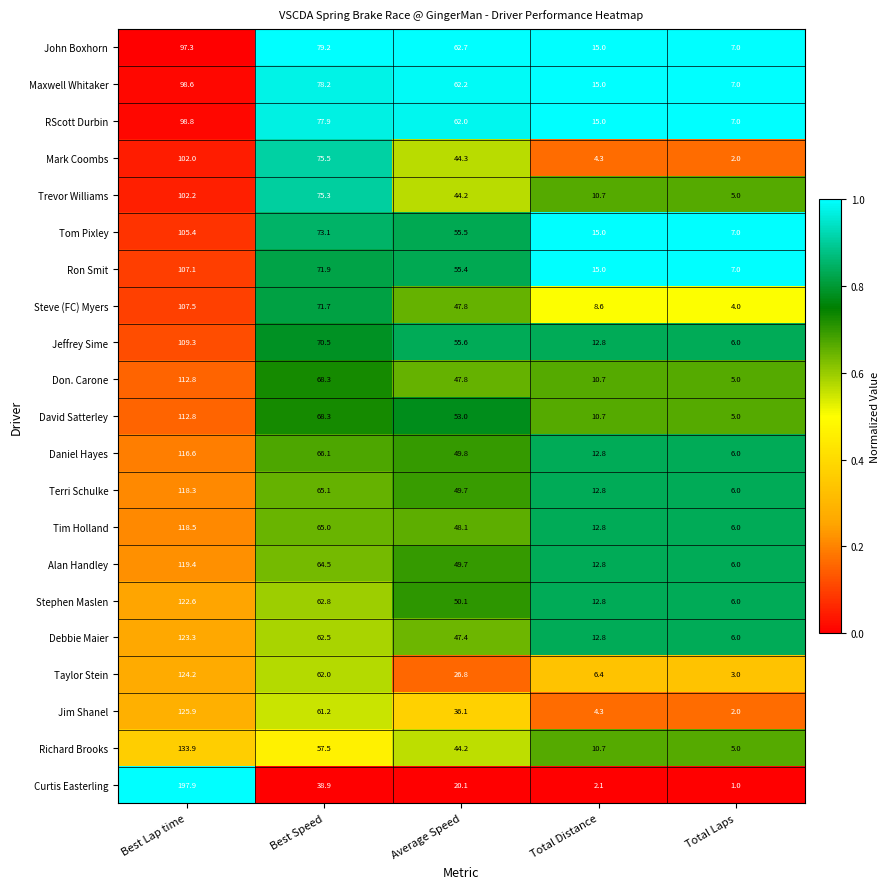

What is the smallest value displayed?

1.0